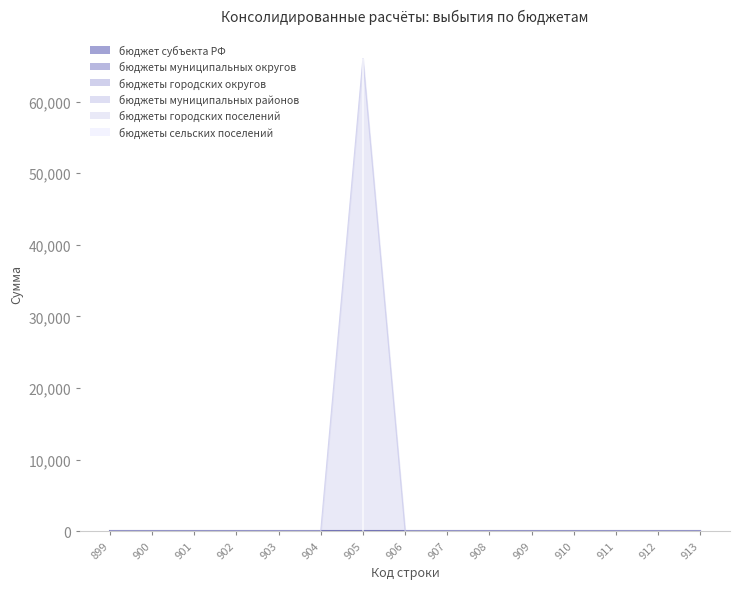

True or false: бюджет субъекта РФ has more than 2 points higher than both neighbors.

False